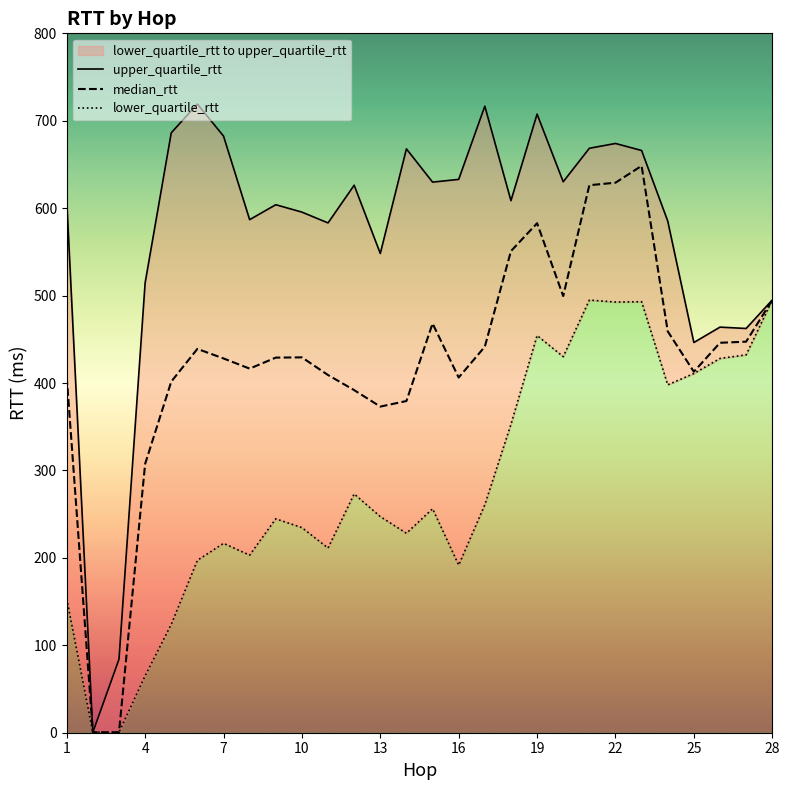

Does the chart display data point markers on the line(s)?

No